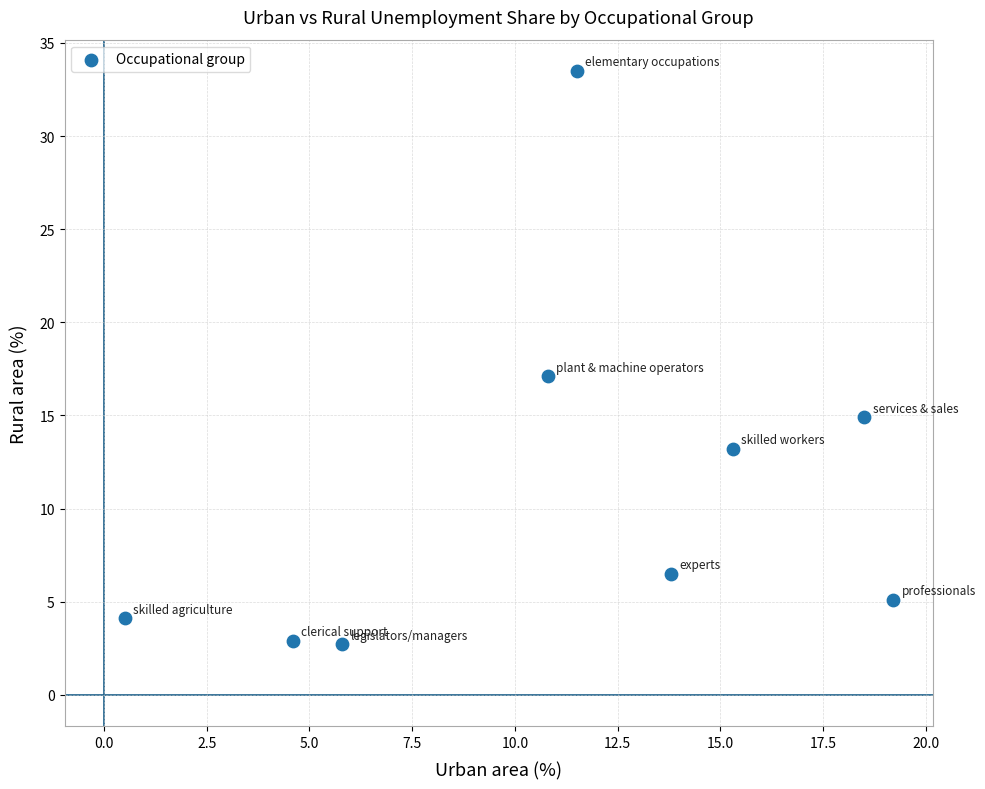

What Y value in the scatter plot is closest to 18?

17.1